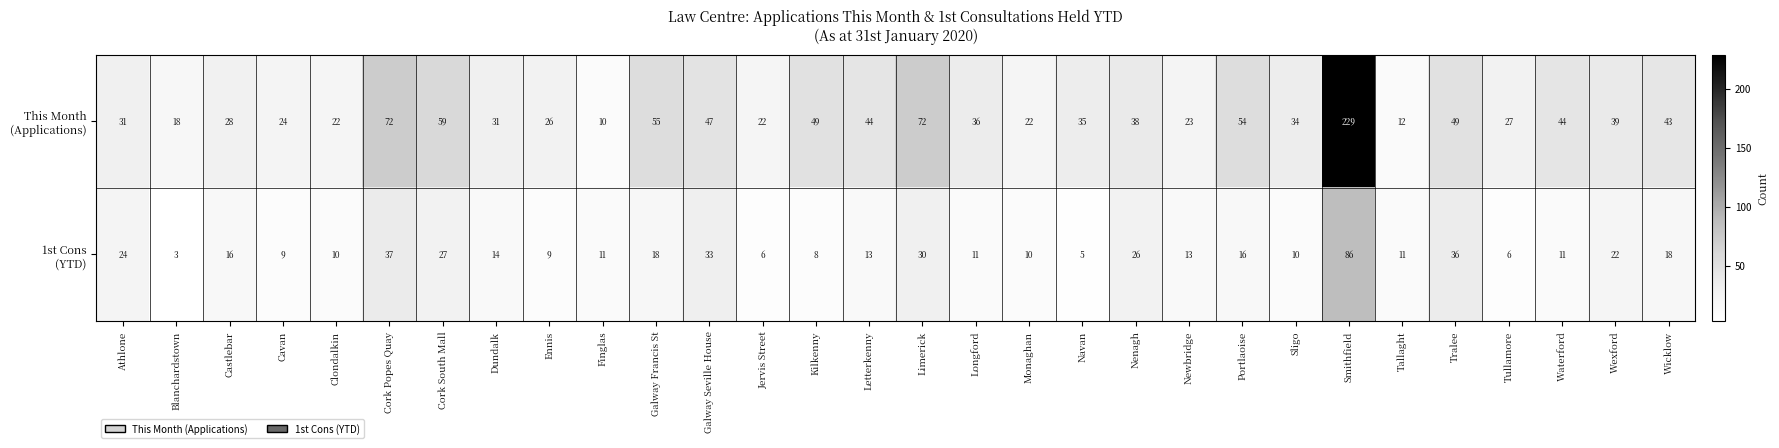

How many distinct data groups are displayed?

2